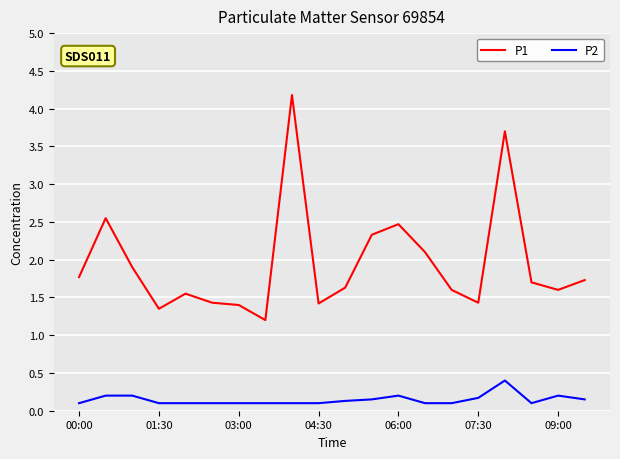

What are all the series names shown in the legend?

P1, P2